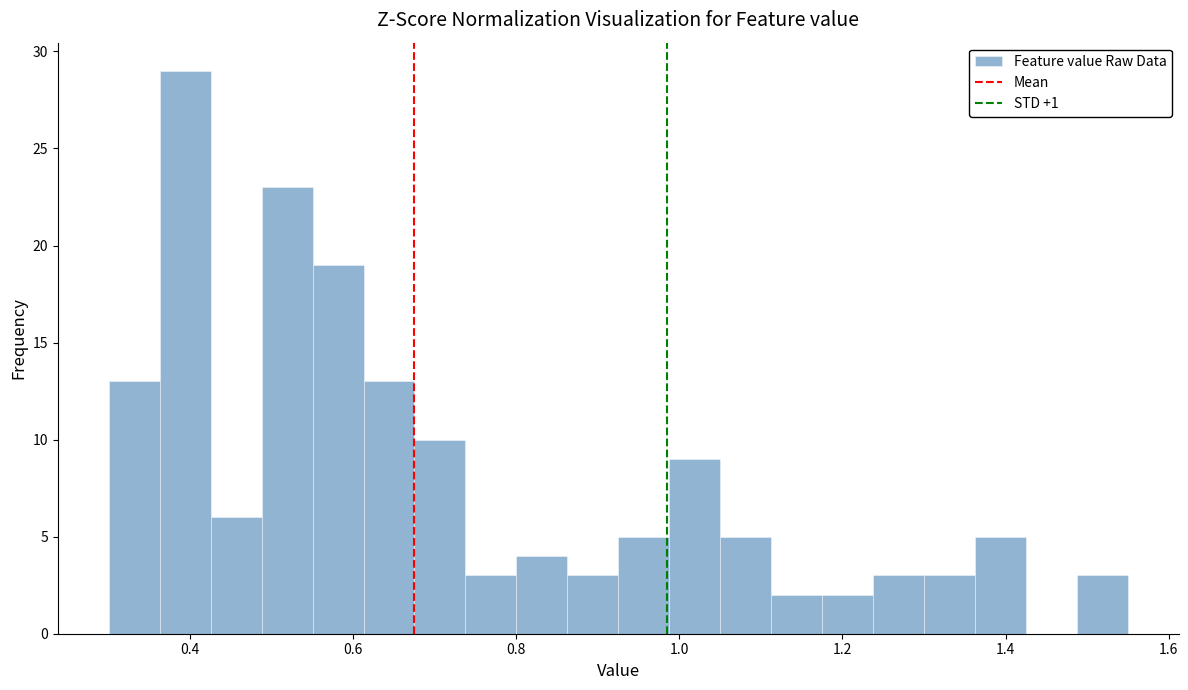

Read against the x-axis, roughly where is the centre of the tallest bar?

0.40